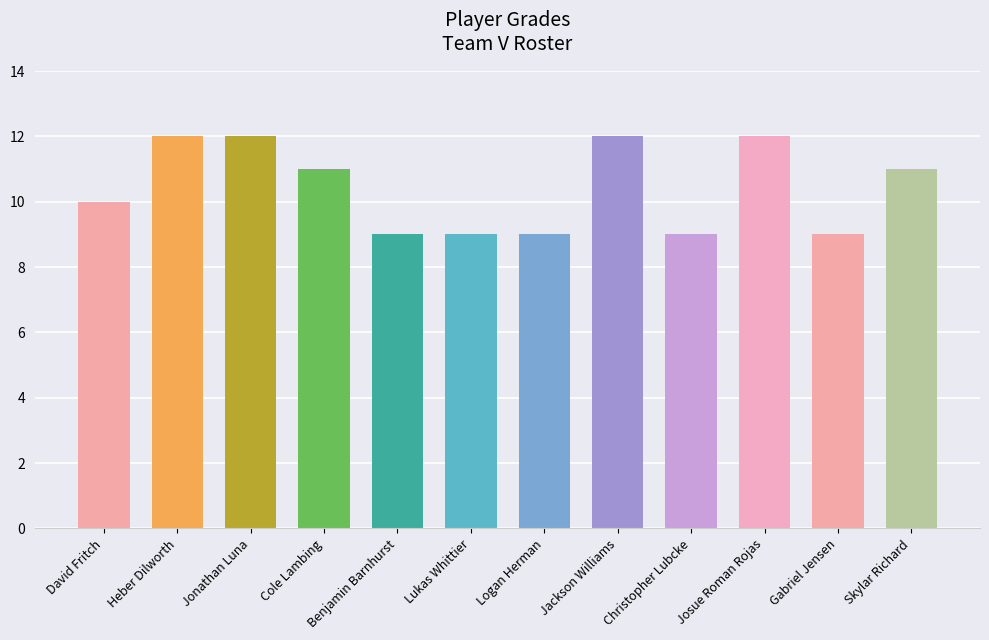

What is the ratio of the value at Jonathan Luna to the value at Josue Roman Rojas?

1.0